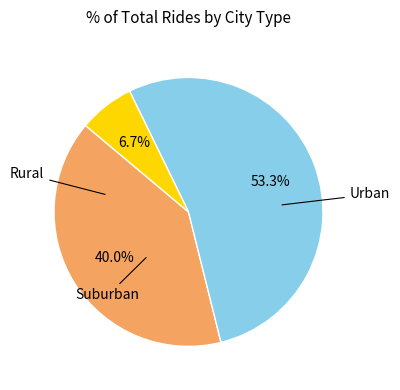

Is there any slice that represents more than half of the pie?

Yes